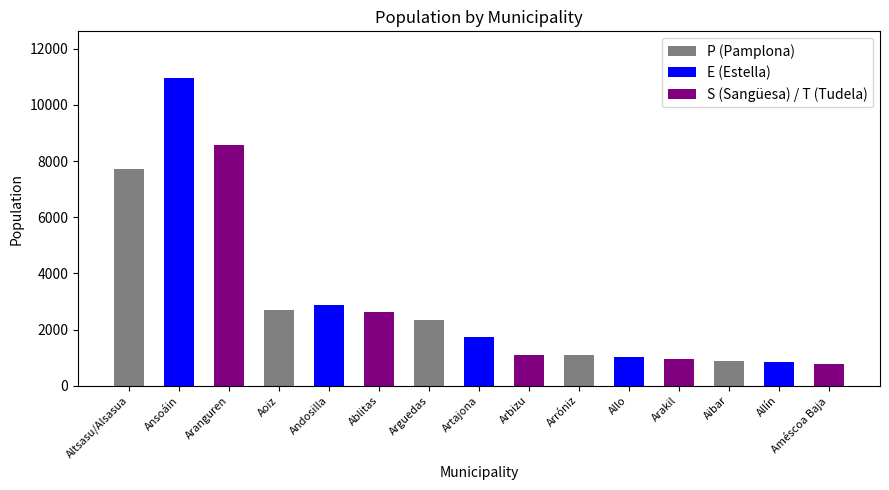

True or false: the data shows 851 at Allín.

True